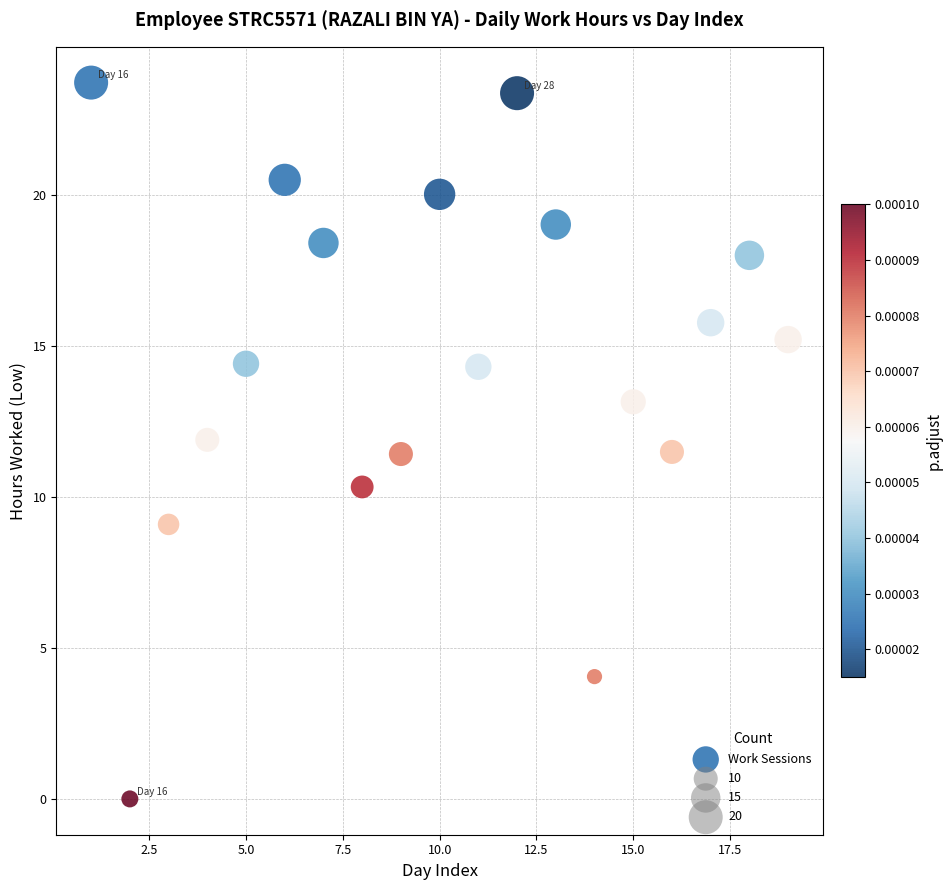

What is the range of X values (max minus min)?

18.0